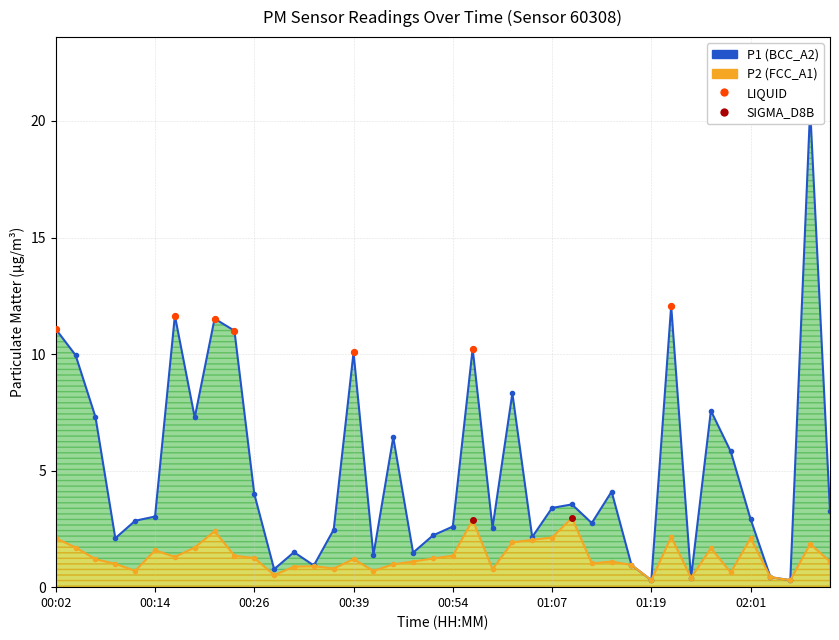

Which series reaches the minimum Y coordinate?

P1